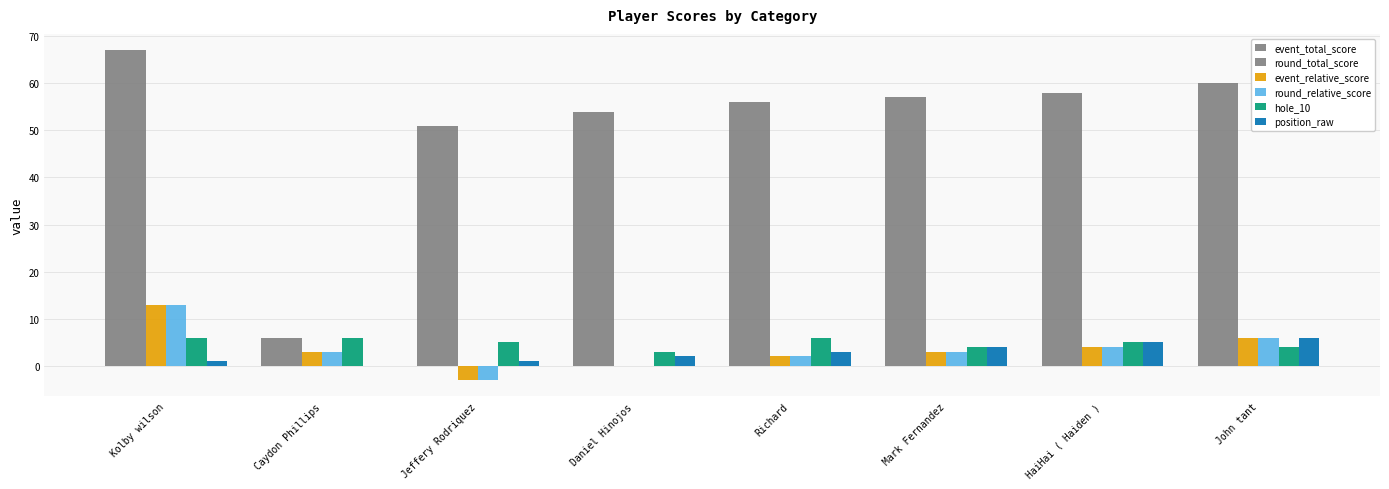

How many data points does each series have?

8